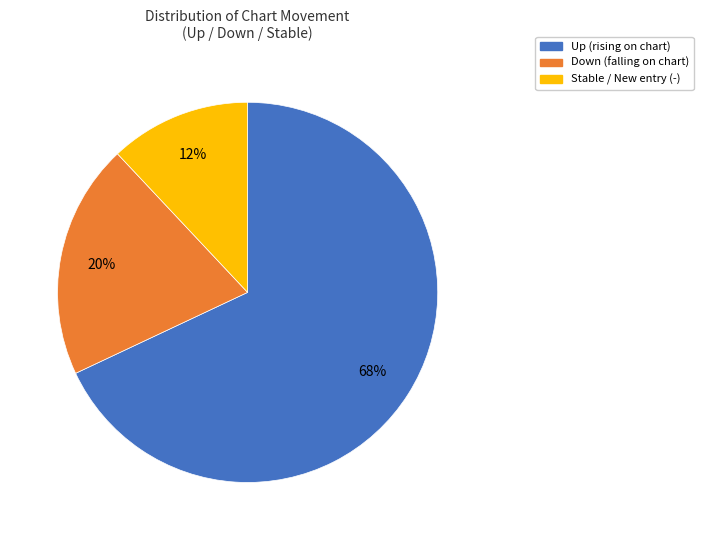

To the nearest percent, what is the average slice percentage?

33%